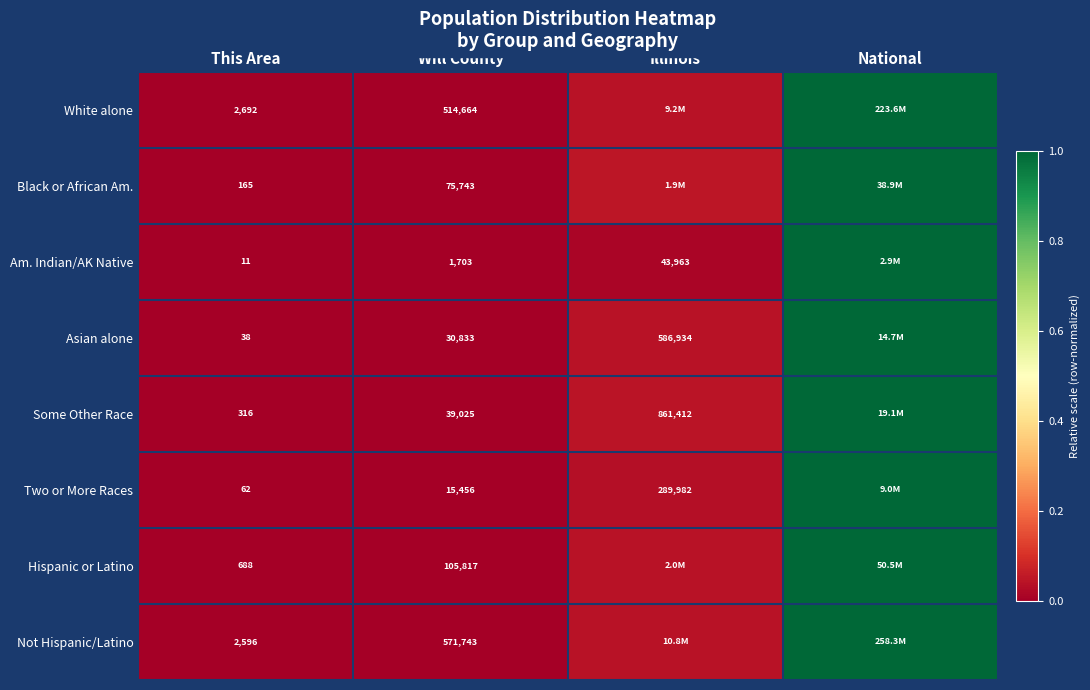

At This Area, list the series in order from largest to smallest.

White alone, Not Hispanic/Latino, Hispanic or Latino, Some Other Race, Black or African Am., Two or More Races, Asian alone, Am. Indian/AK Native